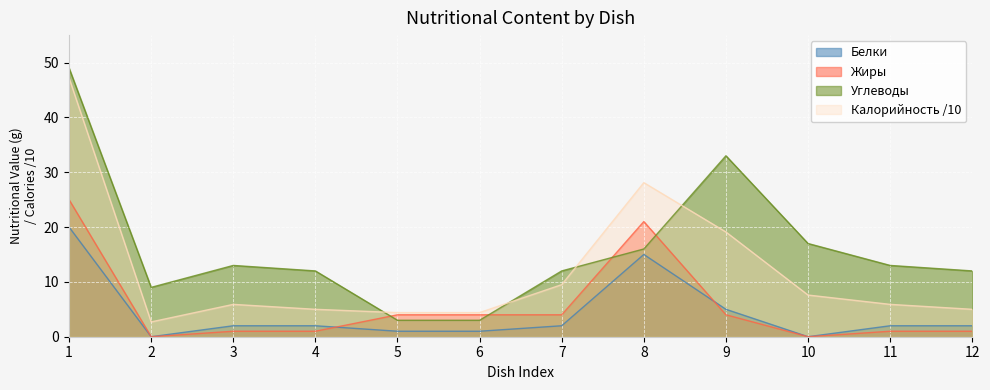

What is the sum of the Жиры values at 1 and 12?

26.0